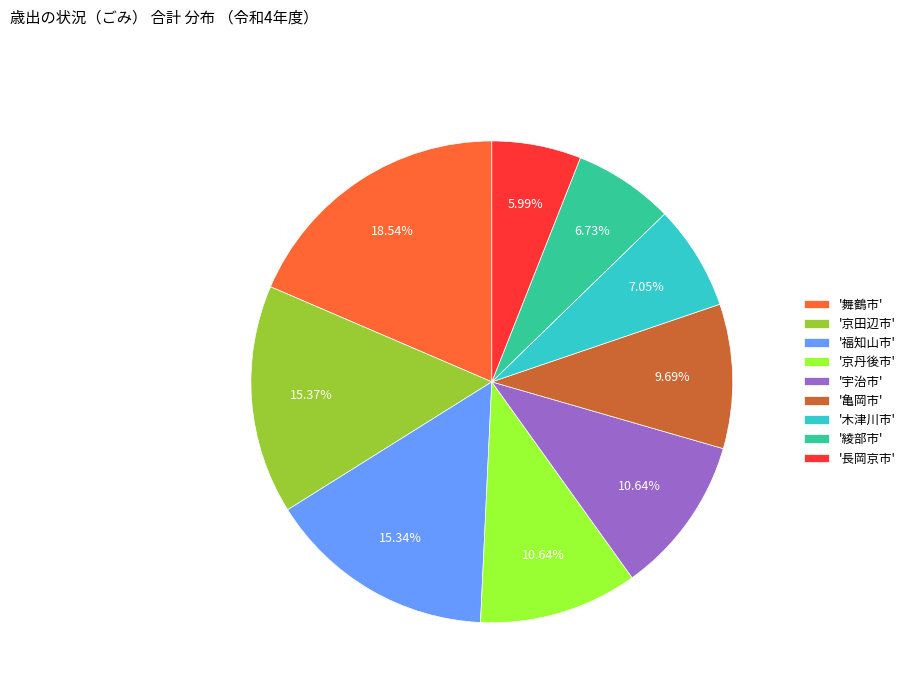

Which has a higher value, '綾部市' or '京田辺市'?

'京田辺市'